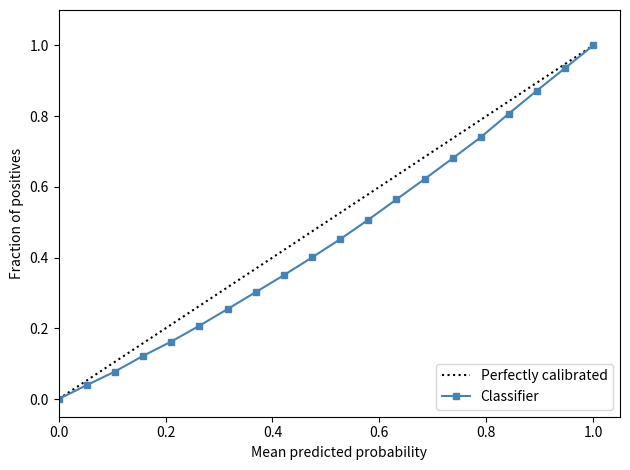

Which category has the highest value in the Classifier series?

1.0